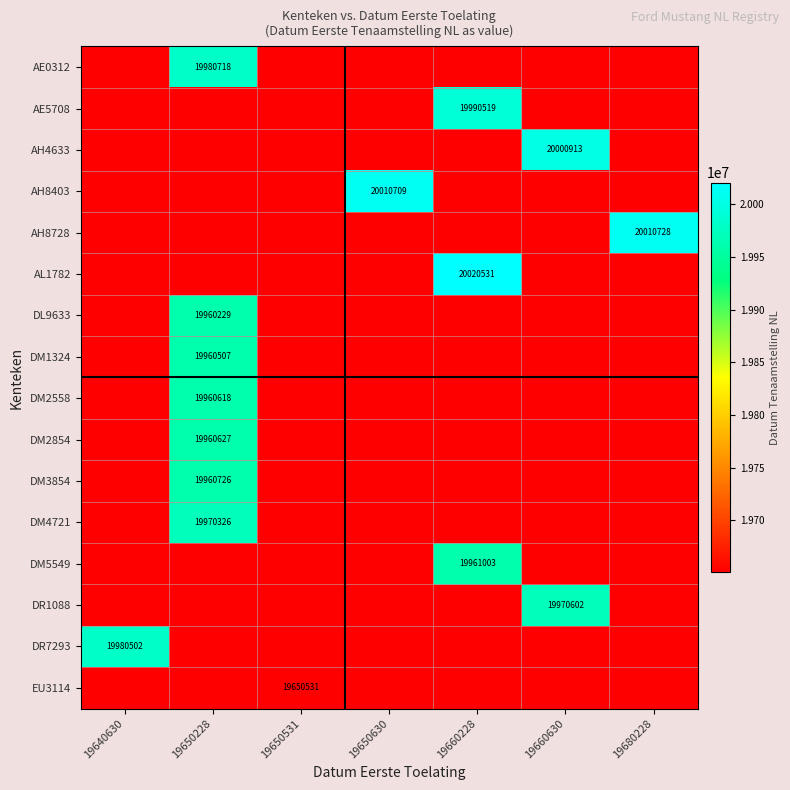

The DM1324 series shows 19960507 at 19650228. True or false?

True